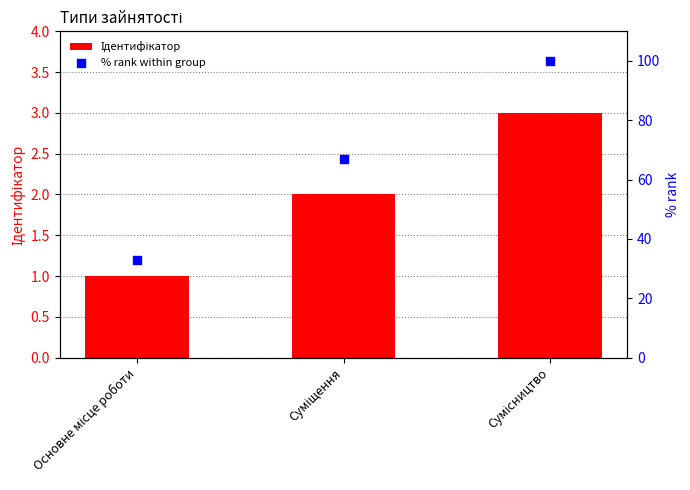

What are all the series names shown in the legend?

Ідентифікатор, % rank within group